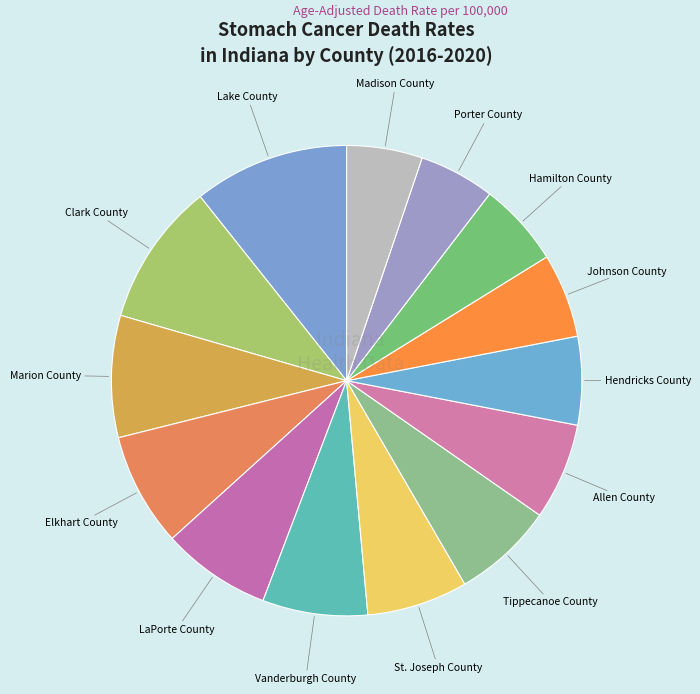

How many segments does this pie chart have?

14